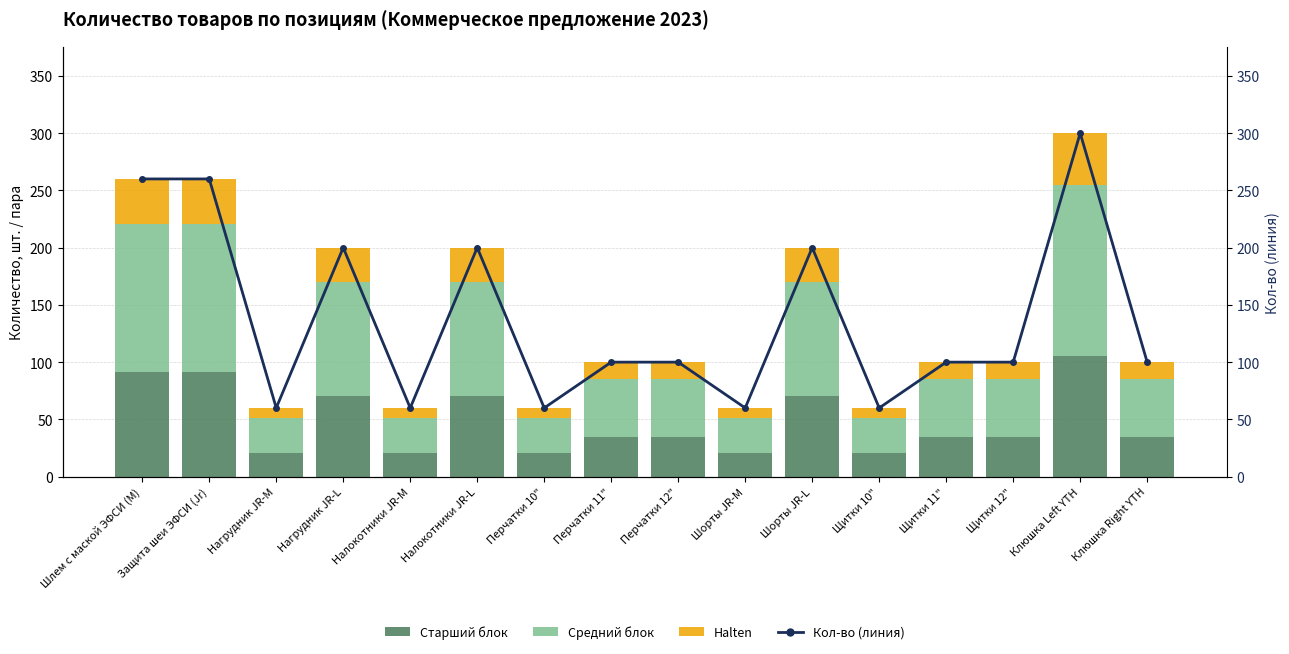

Which series has the widest spread of values?

Кол-во (линия)